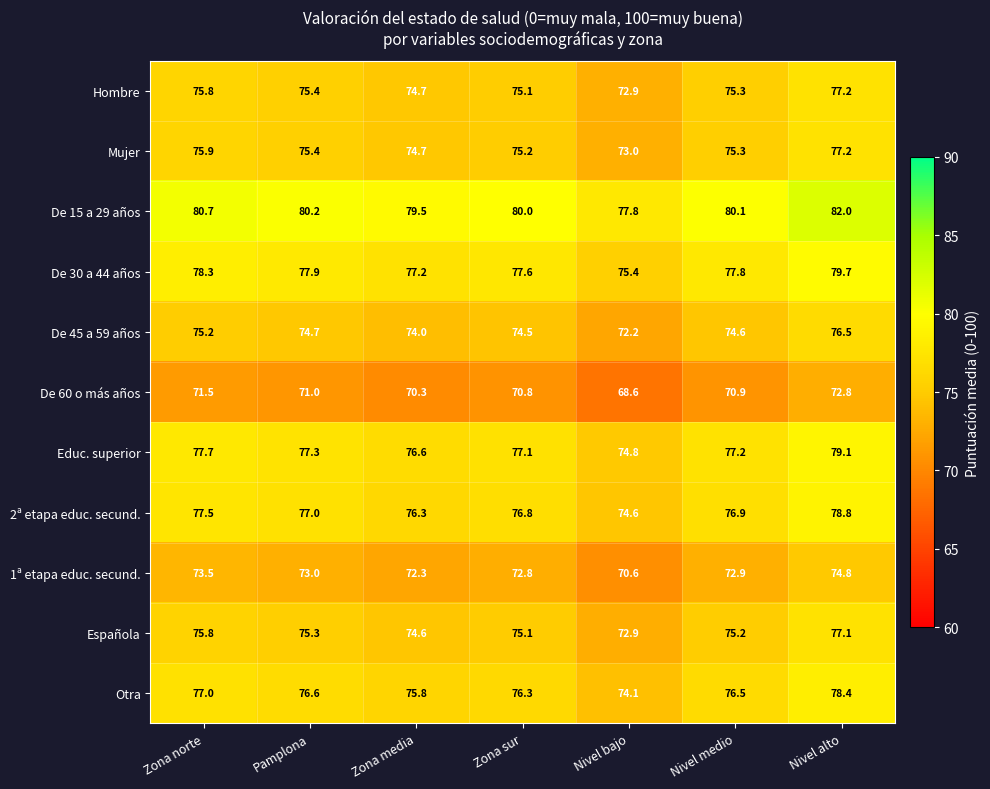

What is the sum of the Mujer values at Nivel bajo and Nivel alto?

150.2